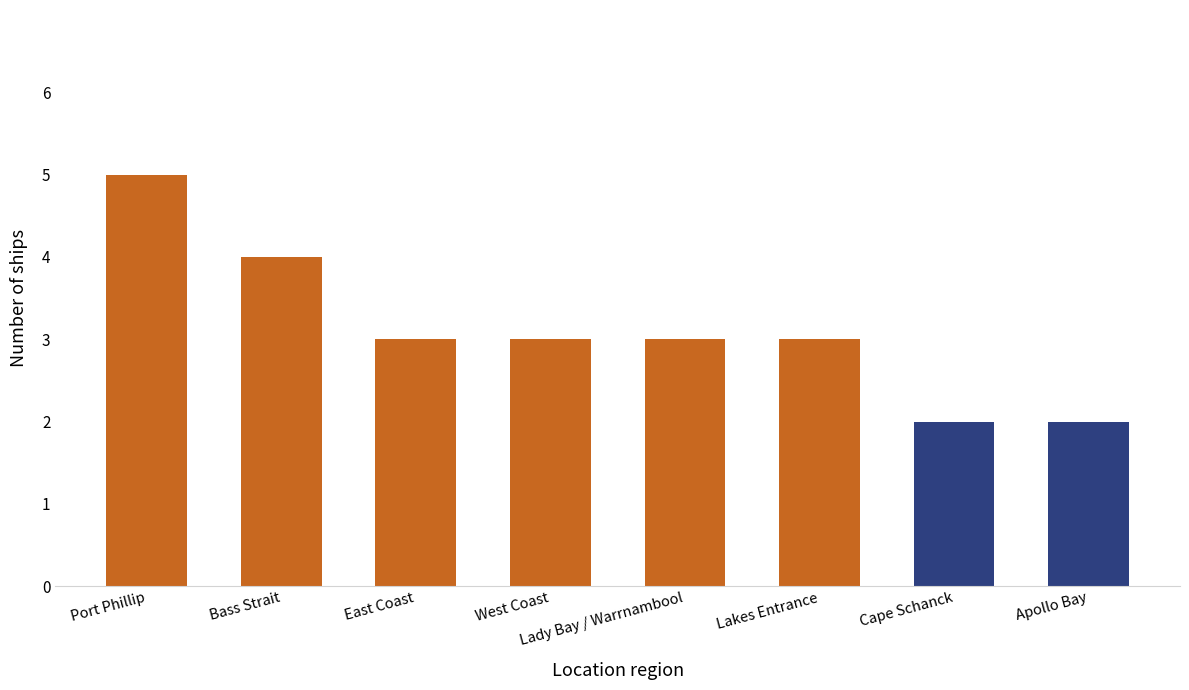

What is the difference between the values at West Coast and Cape Schanck?

1